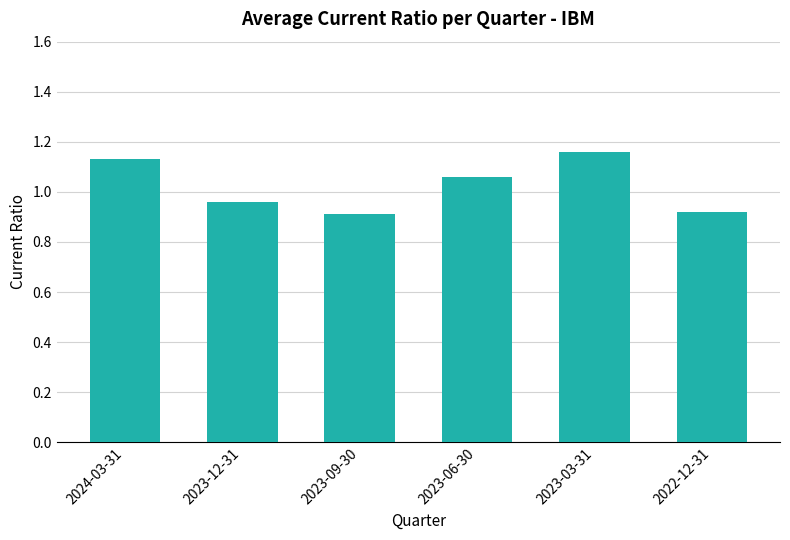

How many bars are there in total?

6